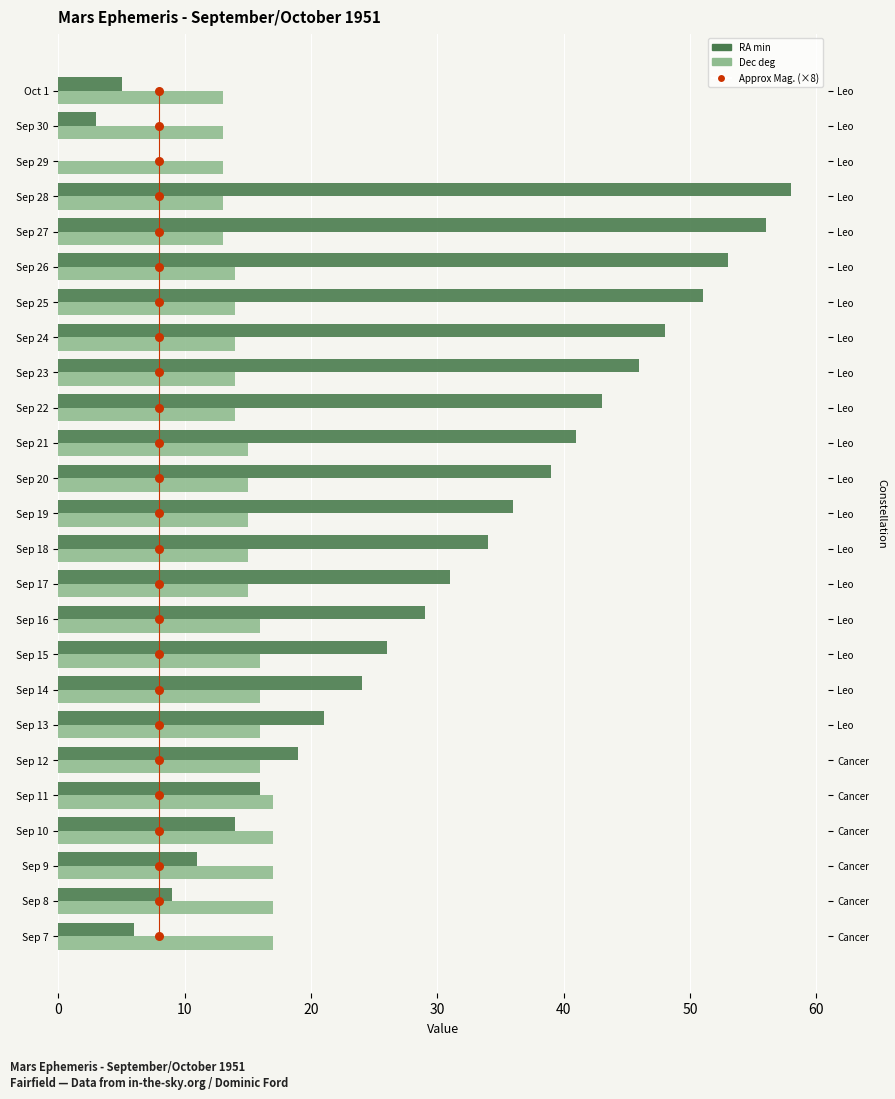

Which series reaches the minimum Y coordinate?

Right Ascension (min)